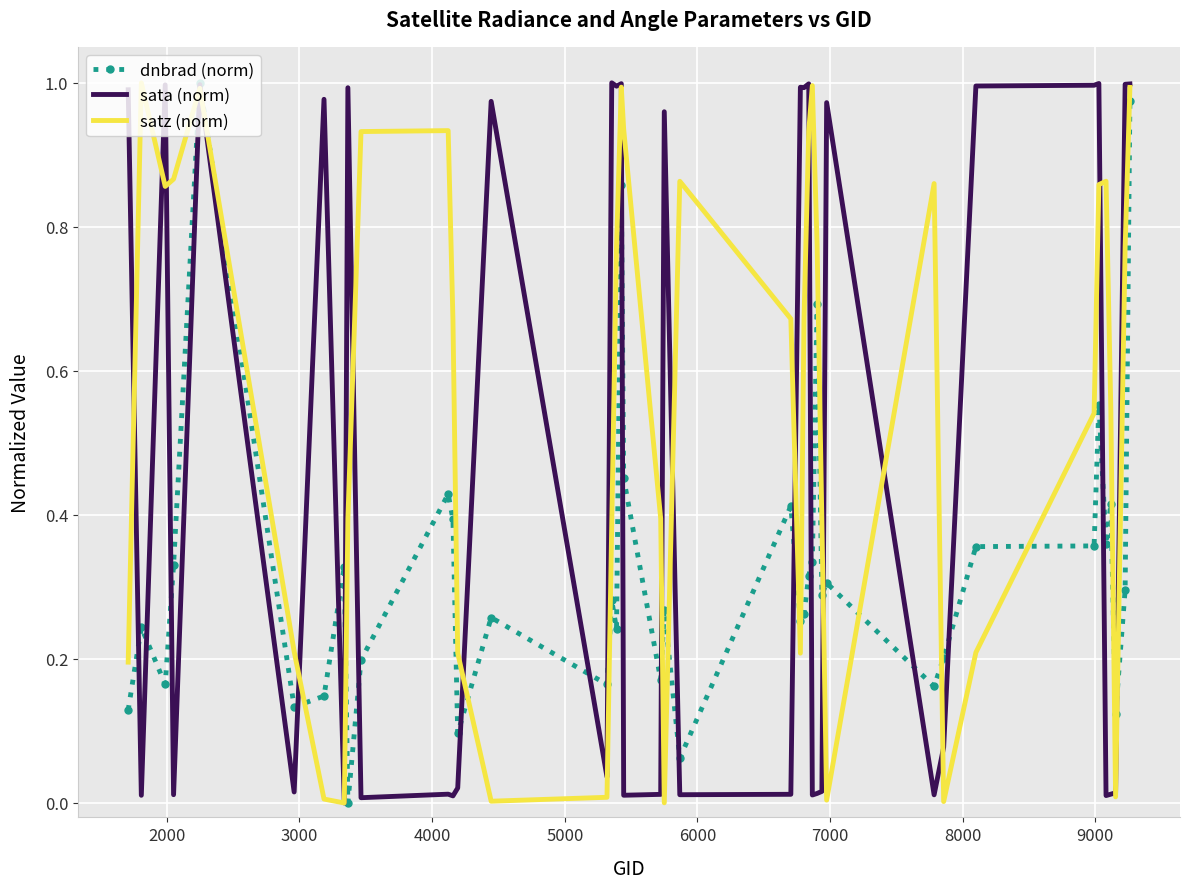

What are all the series names shown in the legend?

dnbrad (norm), sata (norm), satz (norm)